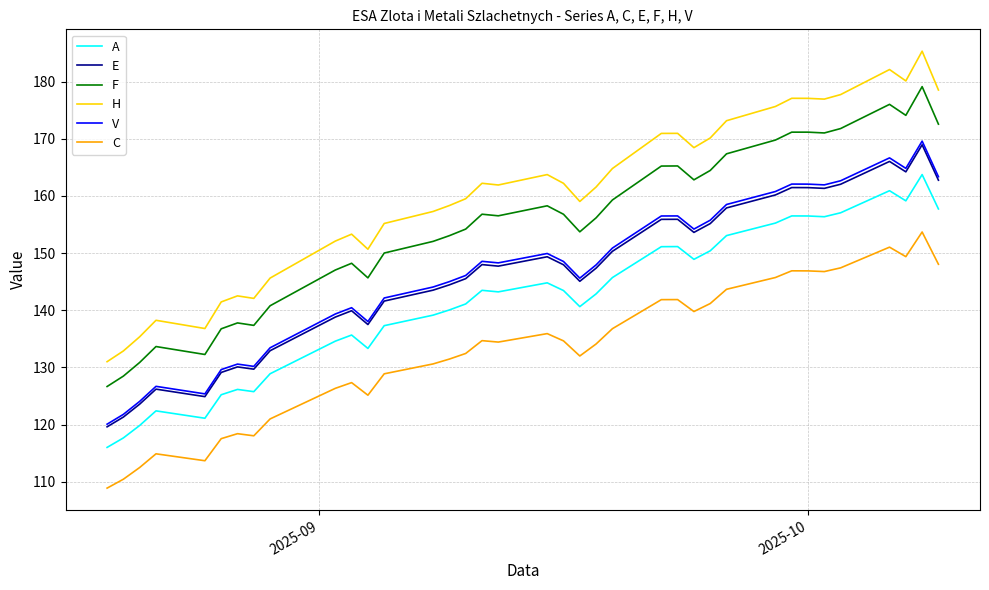

Which series has the largest range (max minus min)?

H